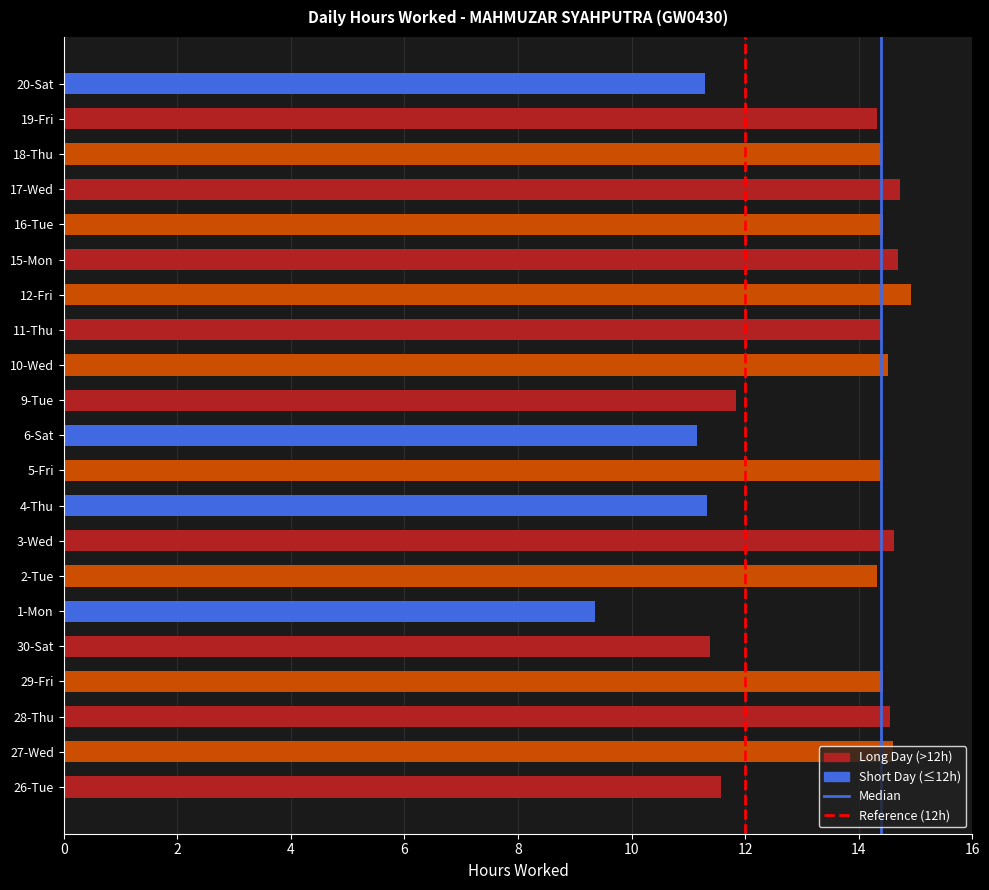

What is the average value?

13.4